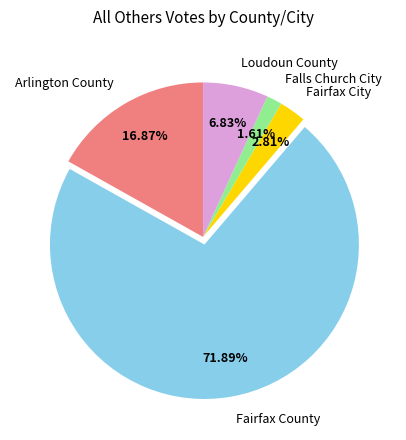

How many segments does this pie chart have?

5